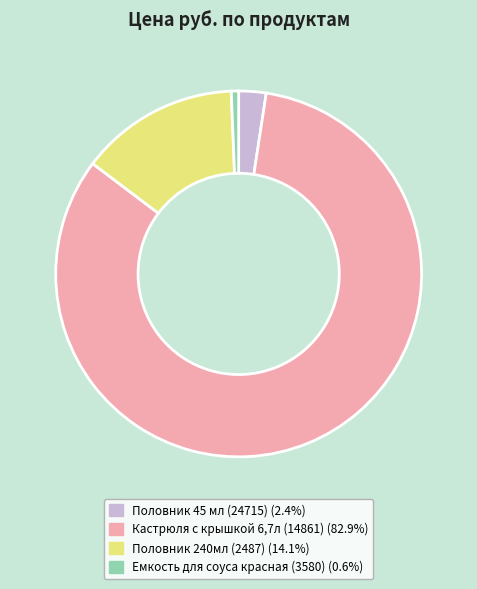

How many segments does this pie chart have?

4